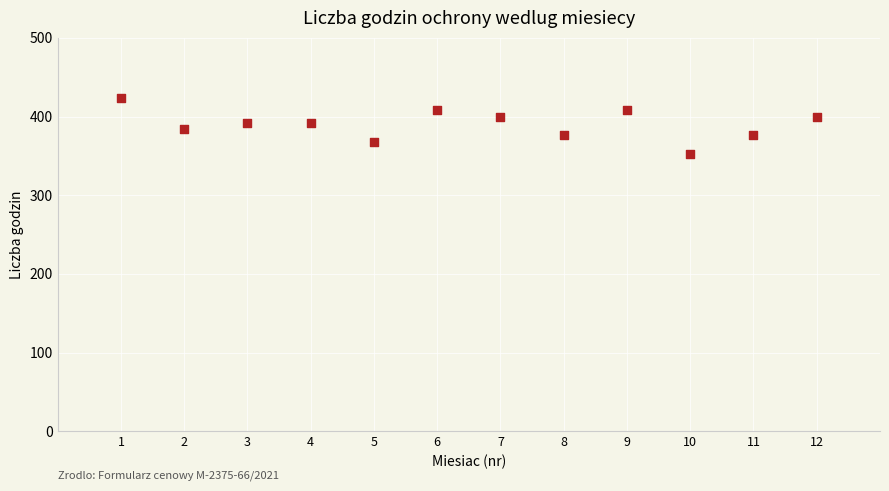

What is the range of Y values (max minus min)?

72